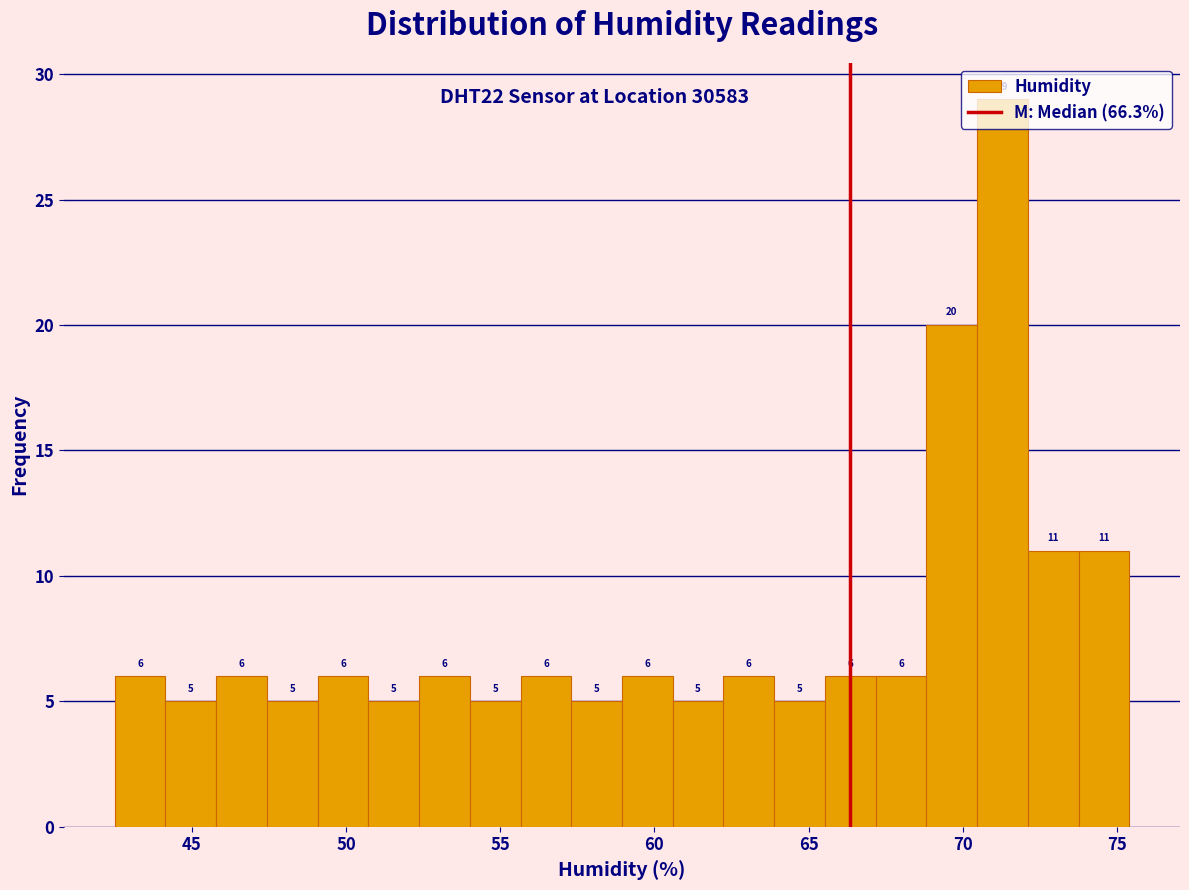

Around what value on the x-axis is the tallest bar? Give the approximate position of its centre, as read against the axis.

71.5